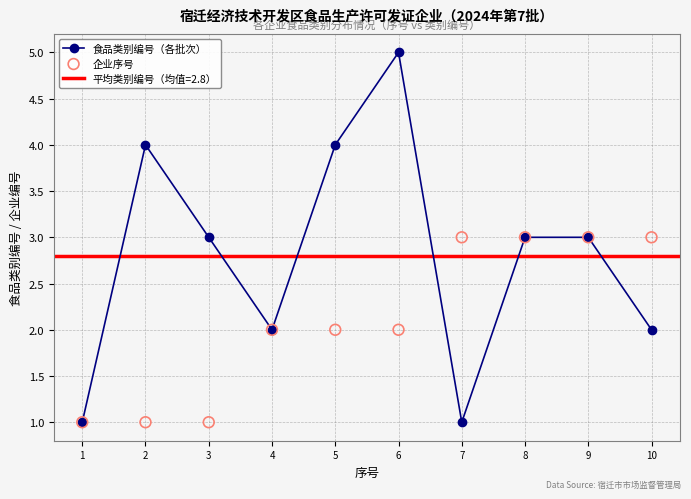

At how many categories does at least one series exceed 1?

9